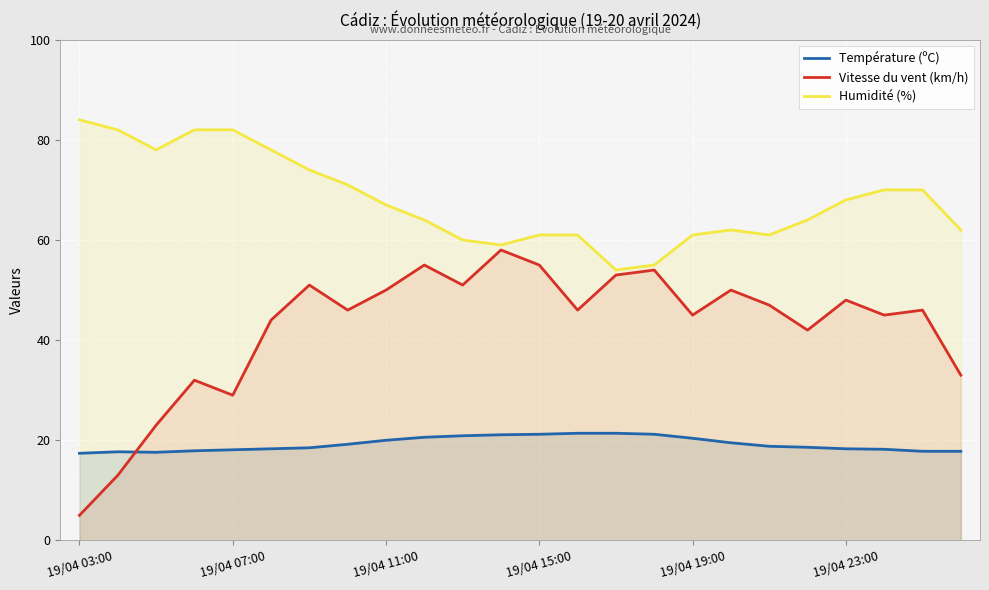

What are all the series names shown in the legend?

Température (ºC), Vitesse du vent (km/h), Humidité (%)